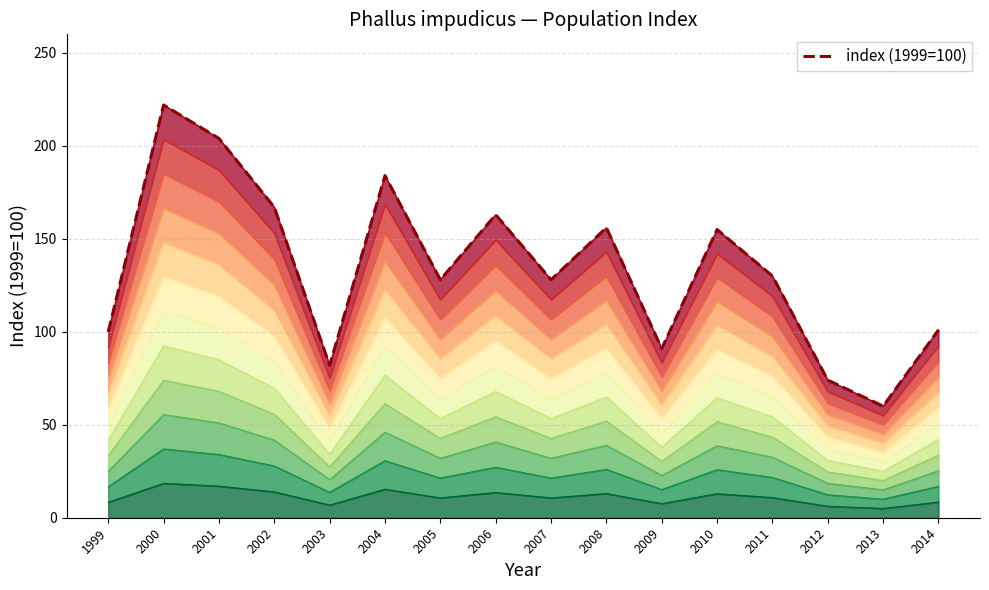

What is the change in value from 2006 to 2011?

-33